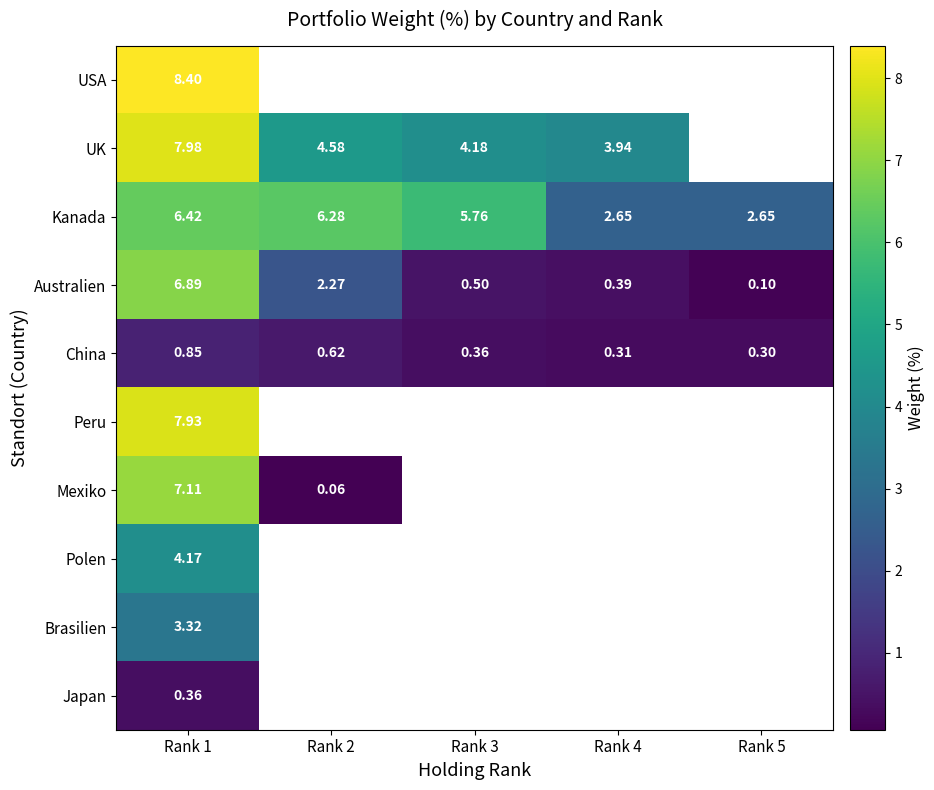

At which category is the sum across all series the highest?

Rank 1